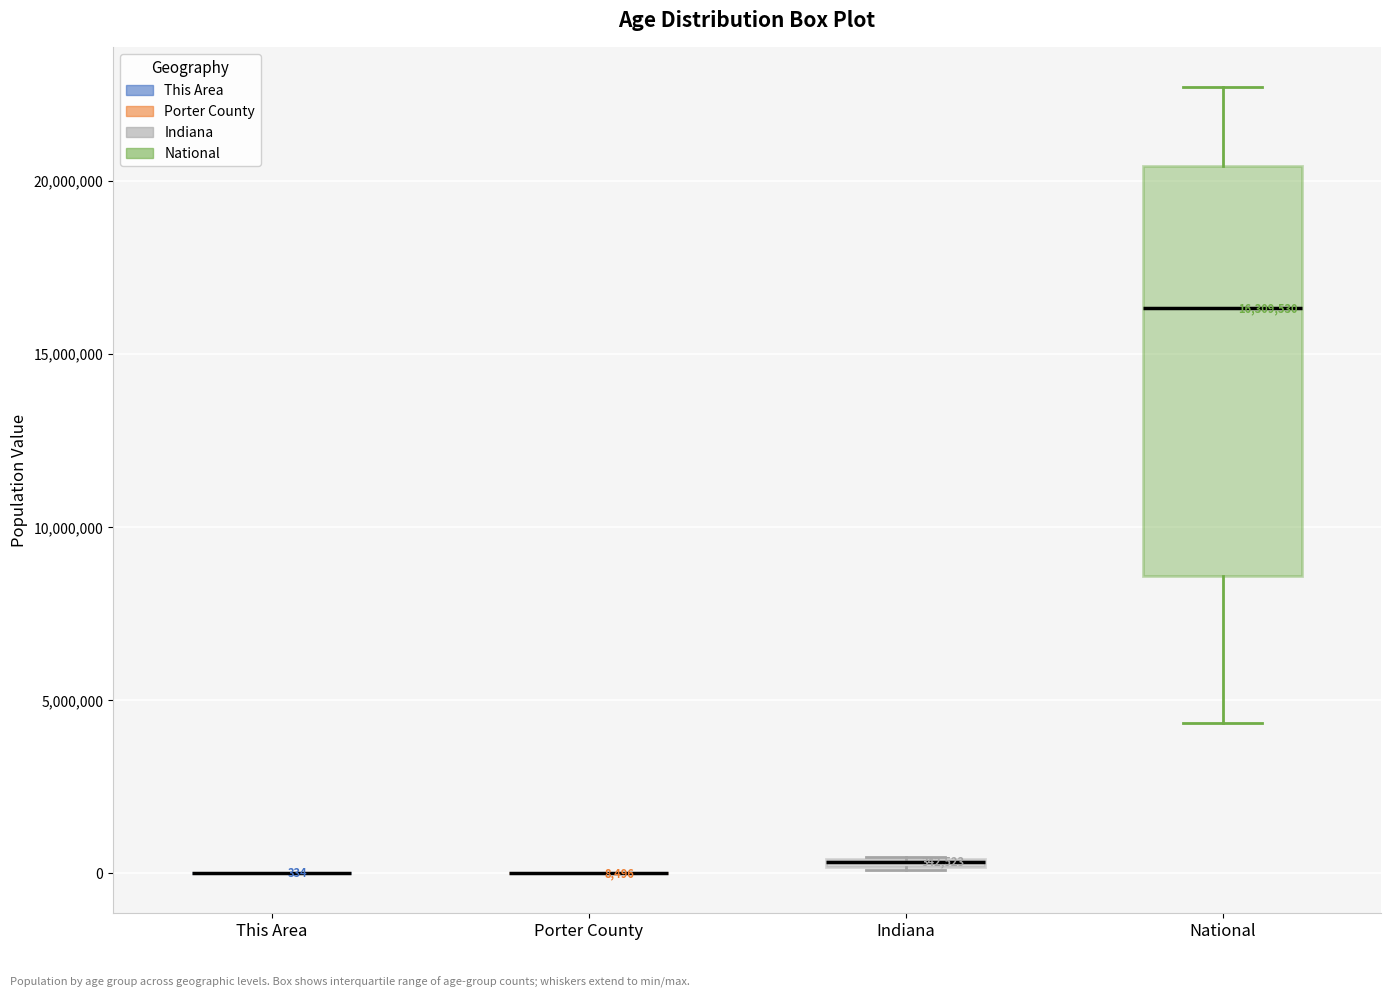

Comparing the boxes themselves (not the whiskers), which one is the tallest?

National